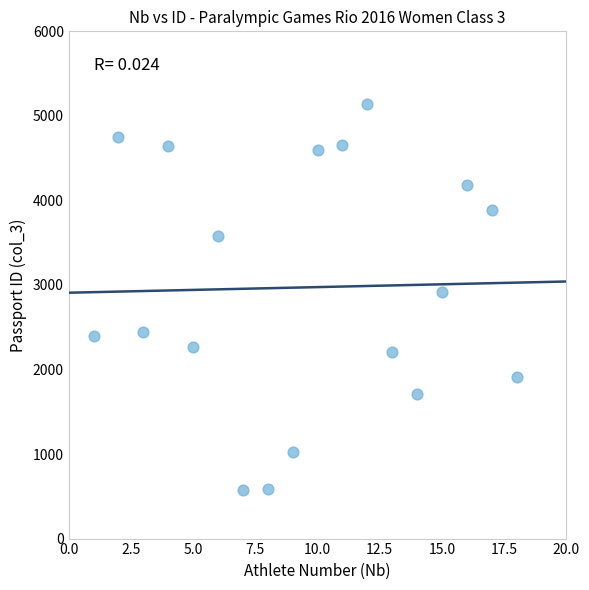

What Y value in the scatter plot is closest to 2858?

2921